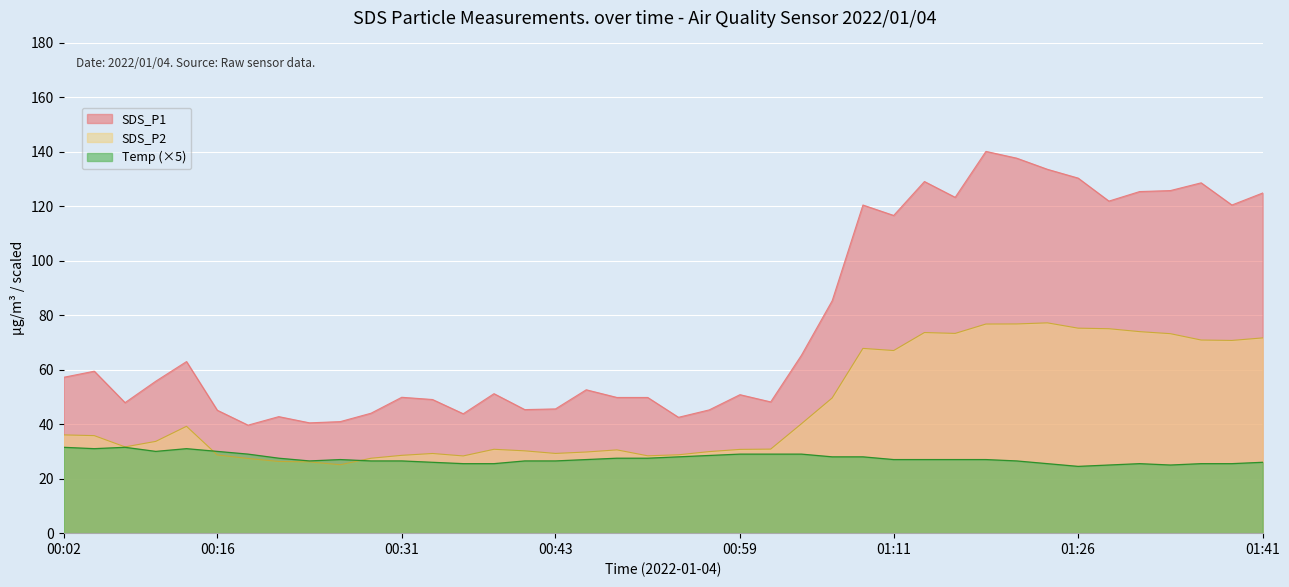

True or false: SDS_P2 has a value of 122.4 at 01:31.

False